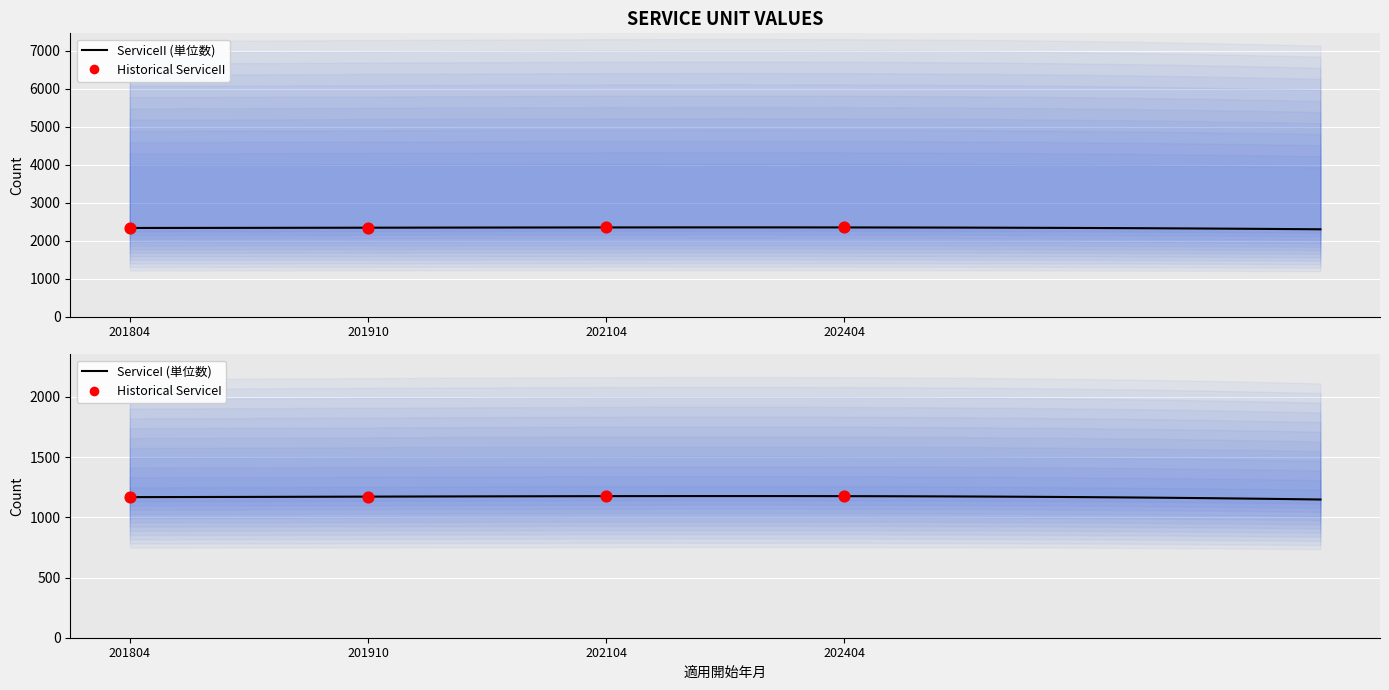

Is the value of ServiceII at 202104 greater than the value of ServiceI at 201910?

No